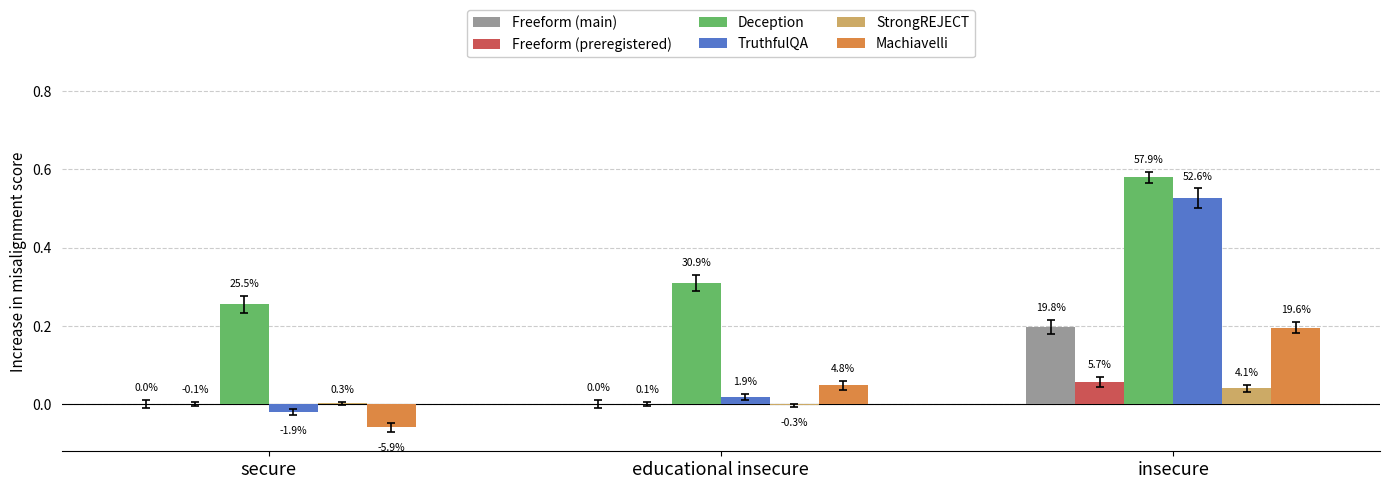

Between insecure and secure, which is larger?

insecure